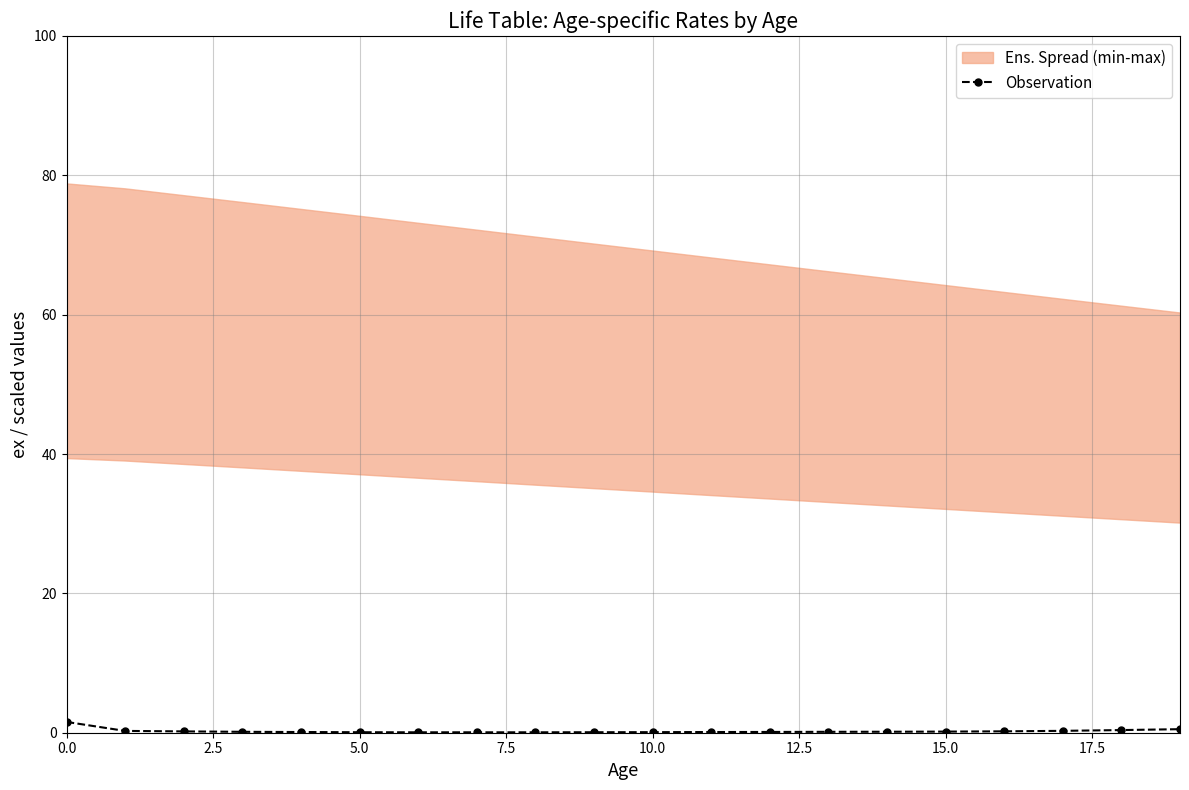

True or false: Observation has a value of 0.1 at 5.0.

True